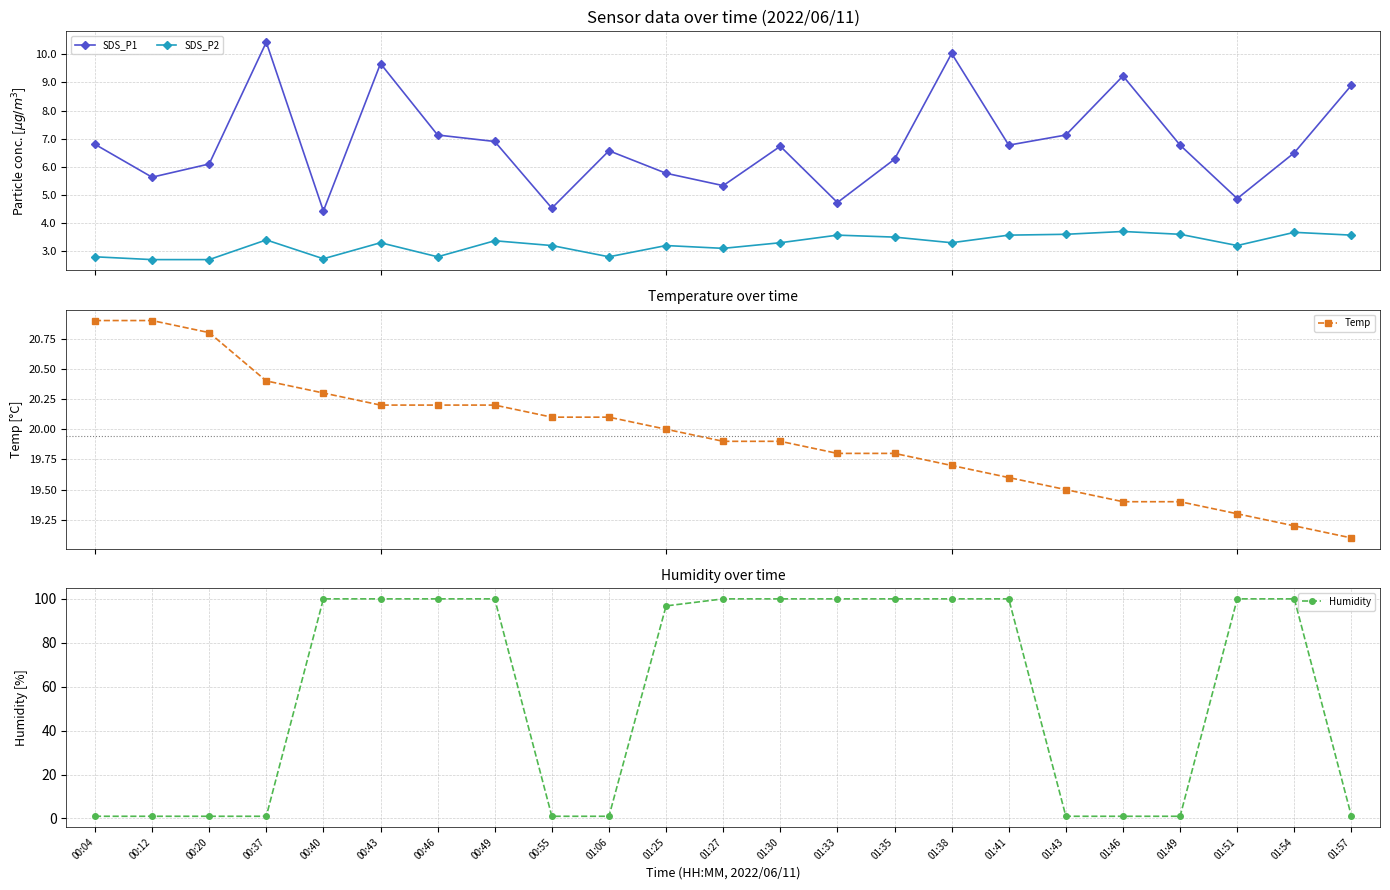

What is the difference between the maximum and second lowest values in the SDS_P1 series?

5.9